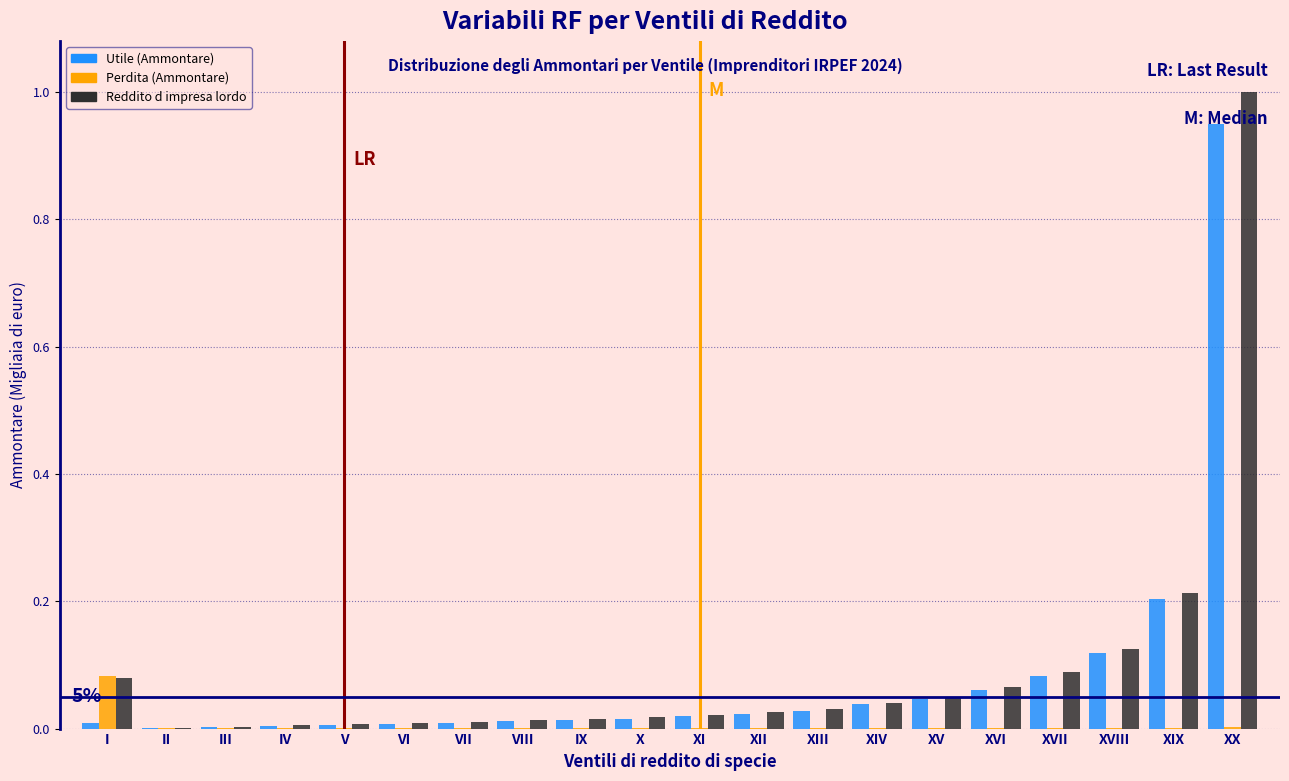

What is the greatest value displayed?

1.0